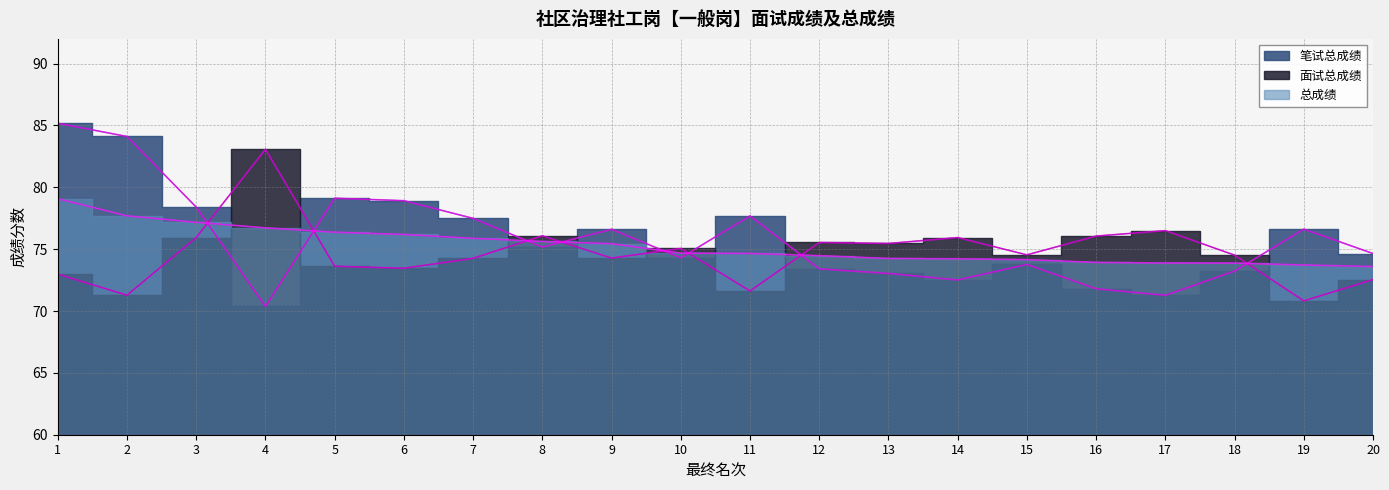

Which category has the lowest value in the 笔试总成绩 series?

4